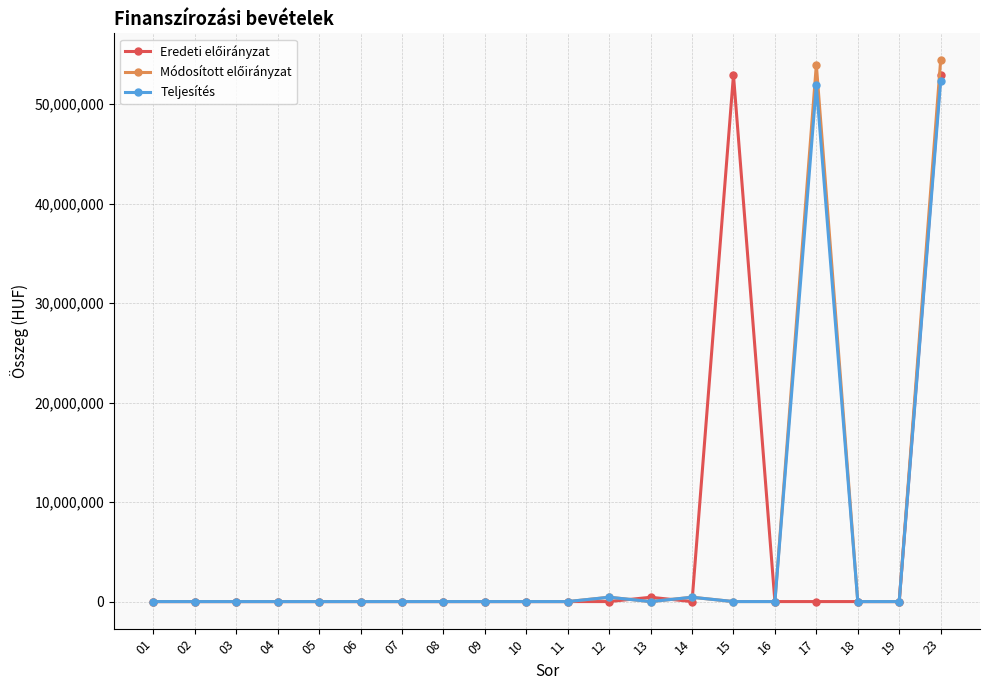

At how many categories does at least one series exceed 48436277?

3